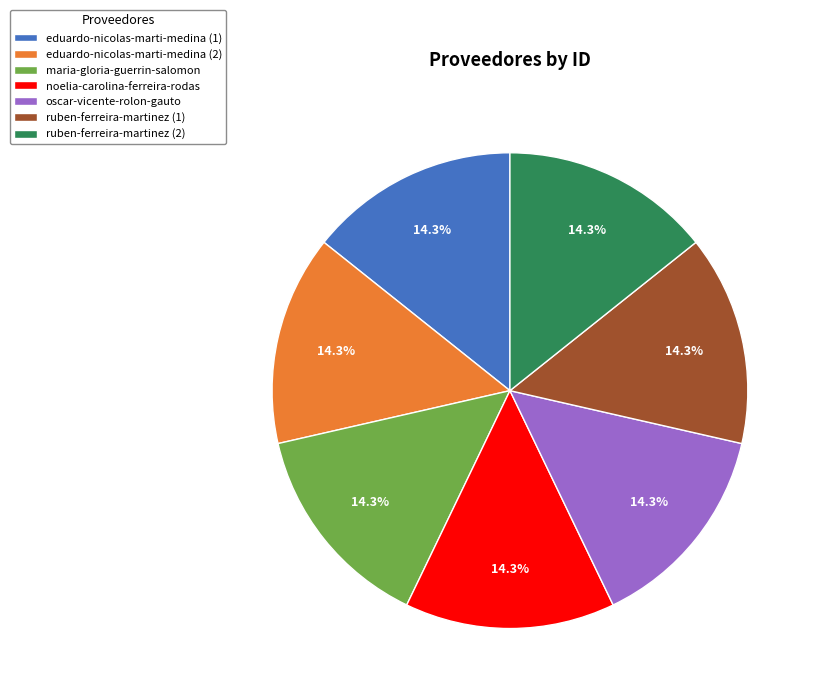

To the nearest percent, what portion does maria-gloria-guerrin-salomon represent?

14%